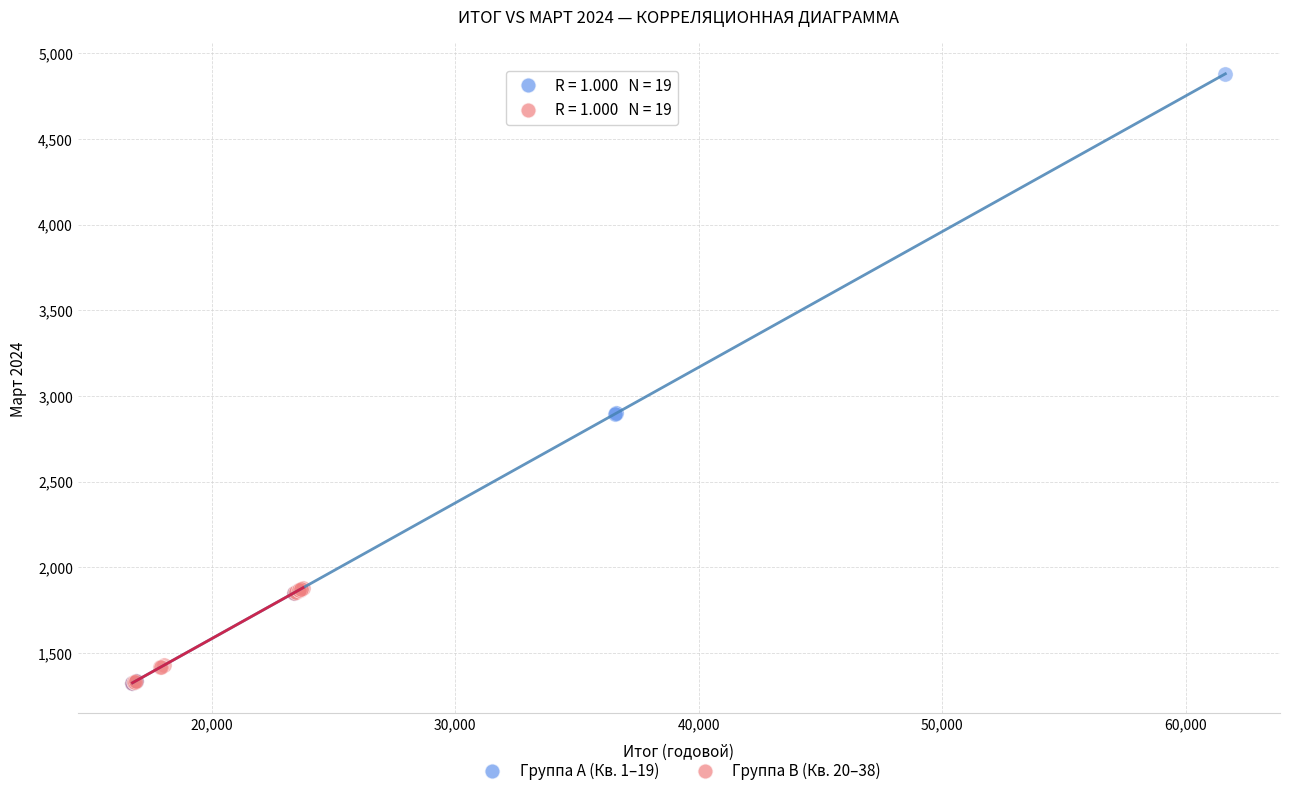

Which series has the widest spread of Y values?

Группа A (Кв. 1–19)